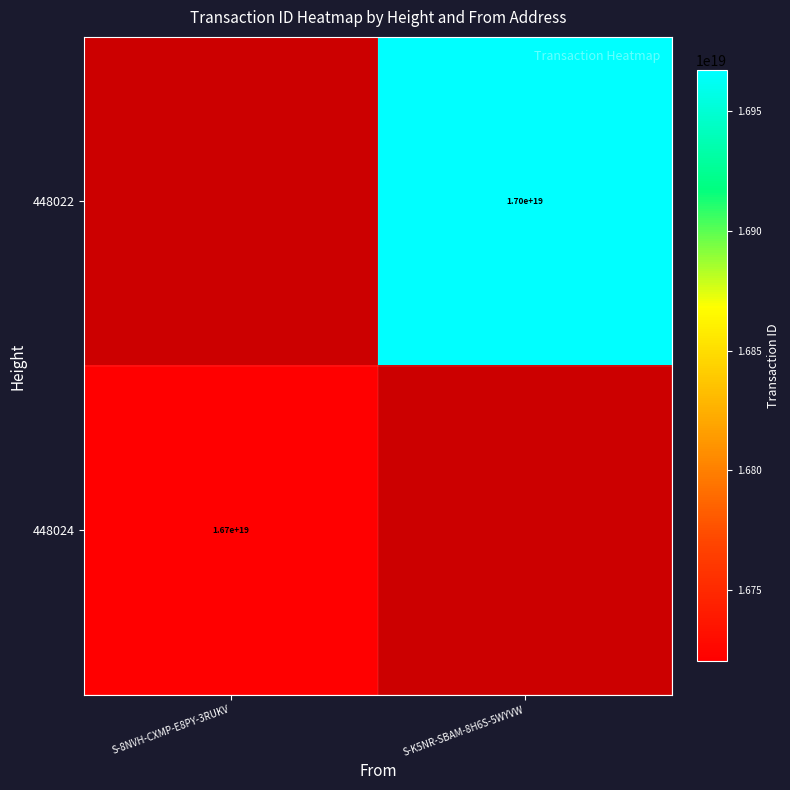

At how many categories does at least one series exceed 14507644899841005568?

2